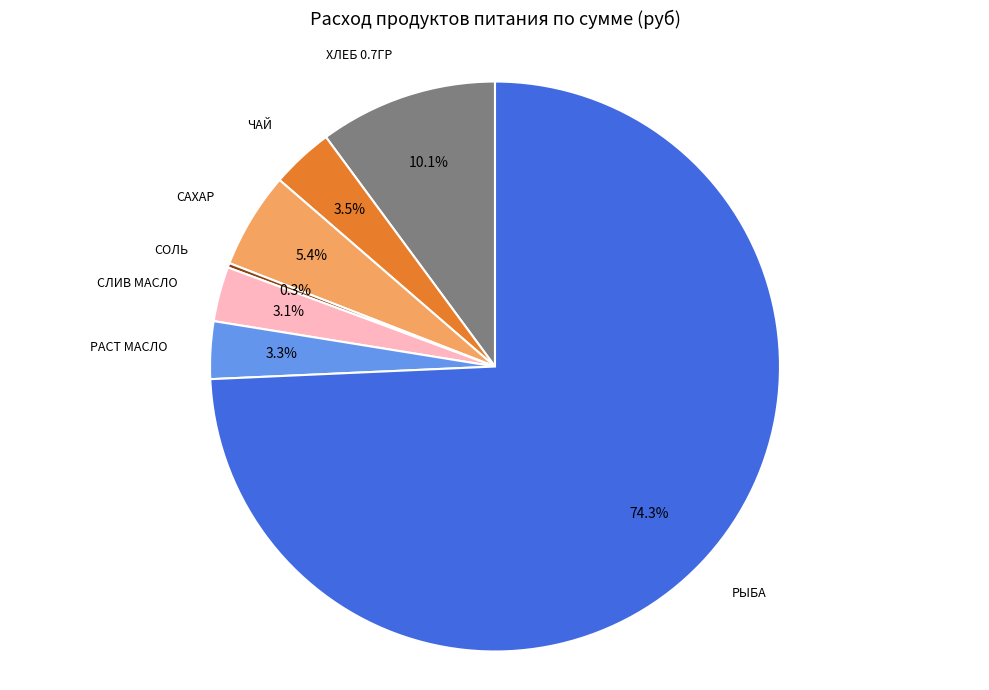

Is there any slice that represents more than half of the pie?

Yes